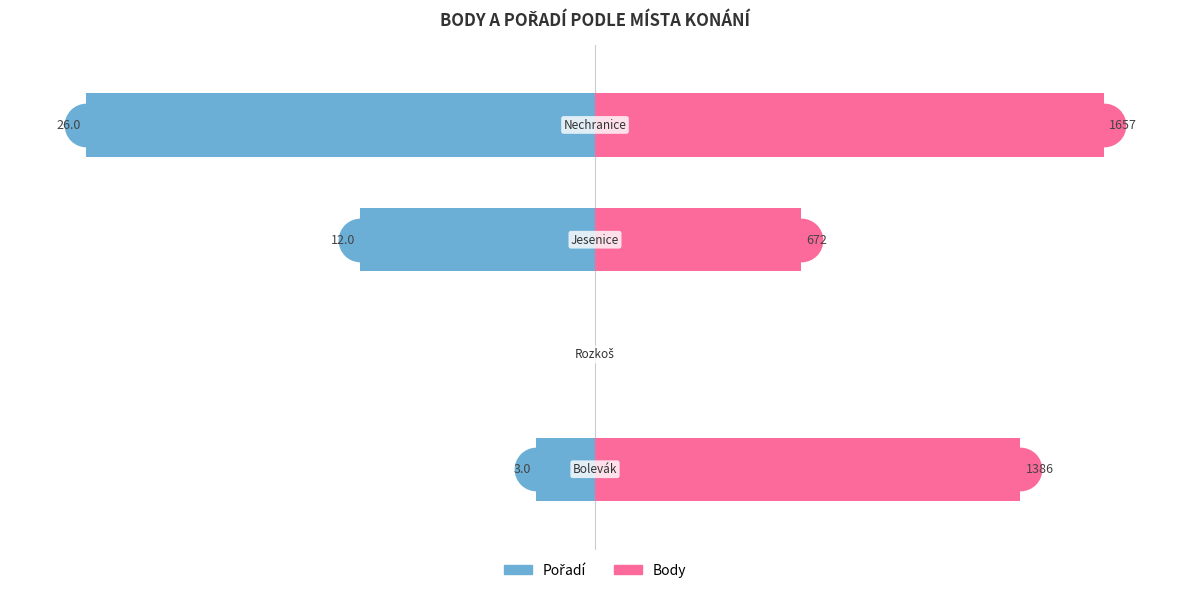

What are all the series names shown in the legend?

Pořadí, Body